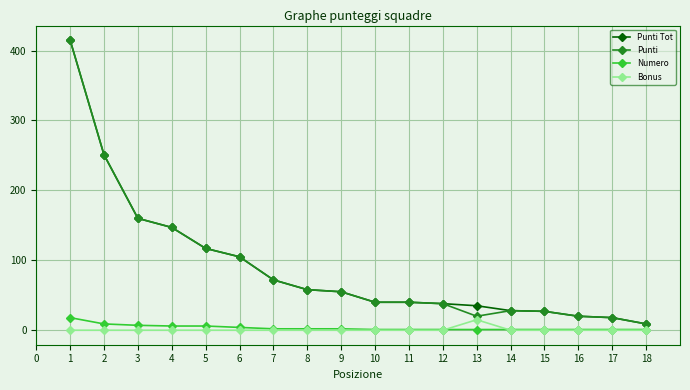

What is the greatest value displayed?

415